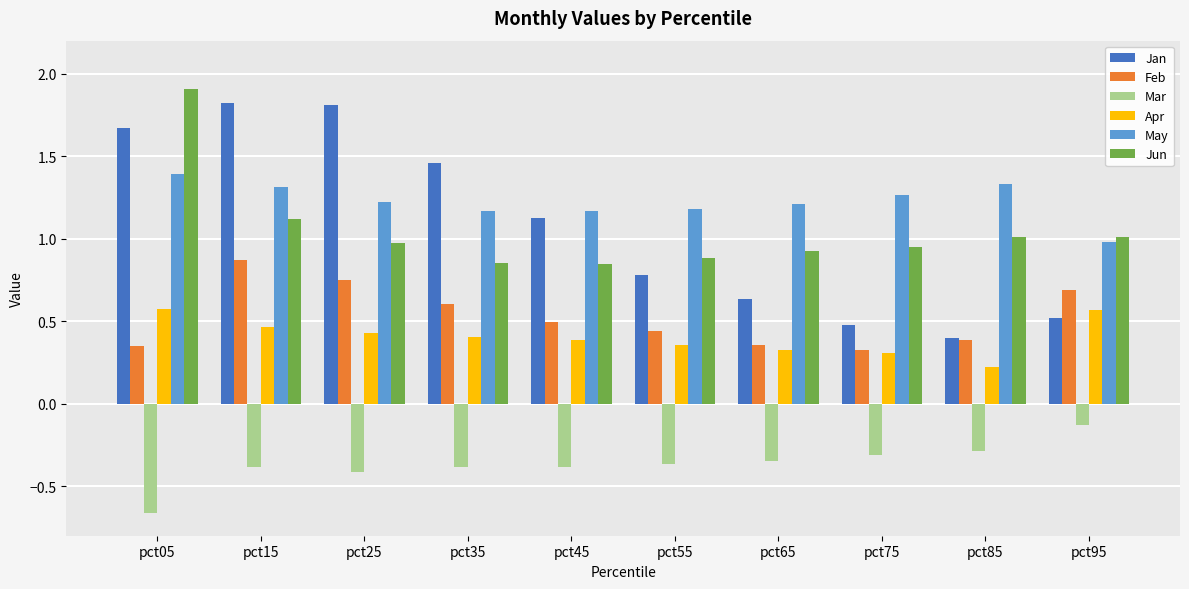

How many Apr values are between 0 and 1?

10